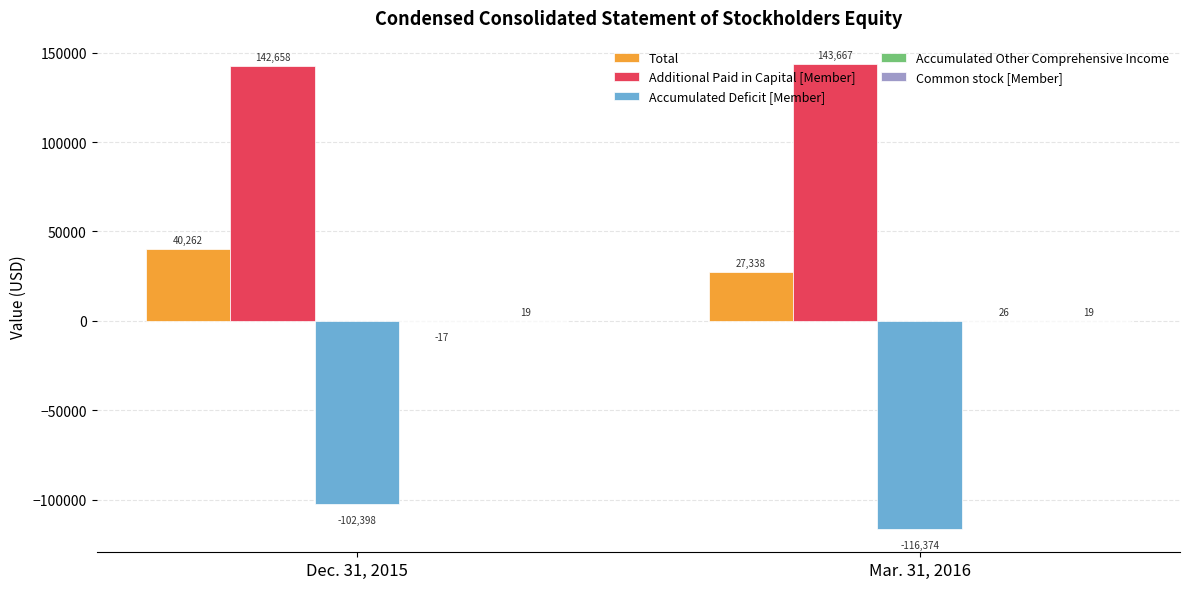

What is the total value across all series at Mar. 31, 2016?

54676